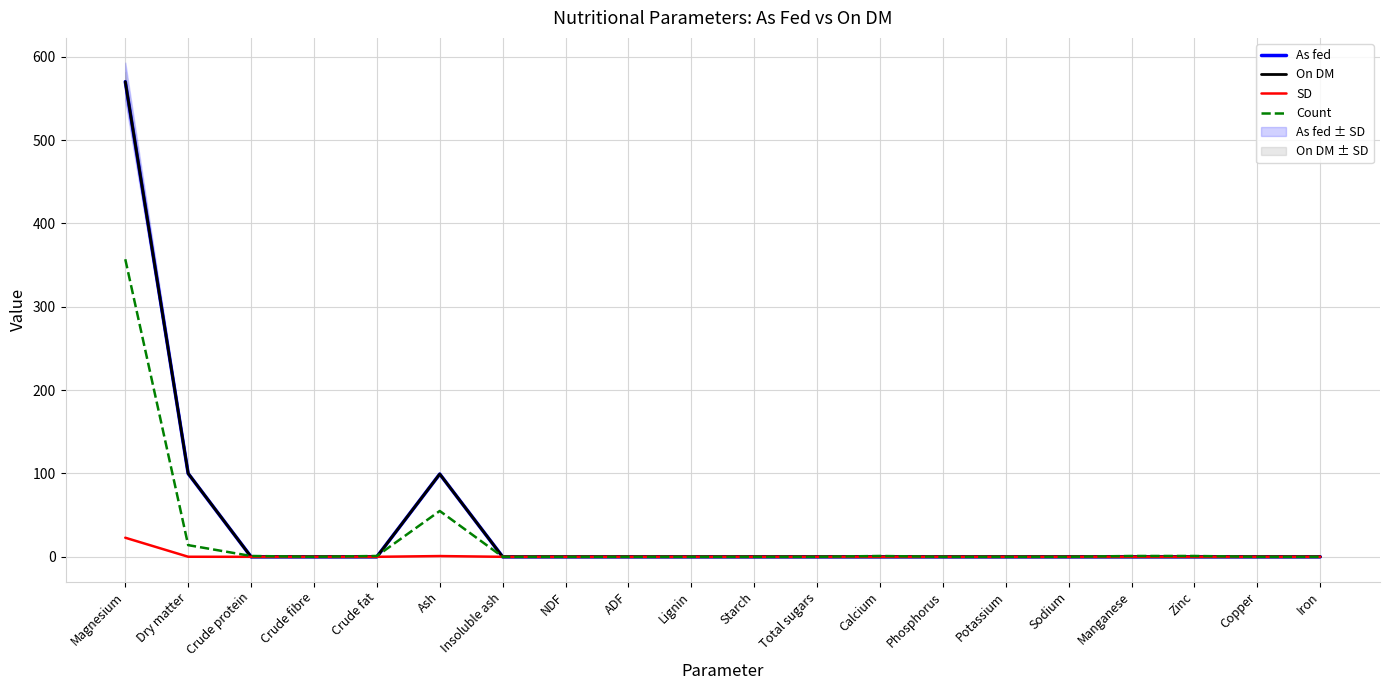

Reading right to left, list all the values displayed in this chart.

As fed: 0.0	0.0	0.0	0.0	0.0	0.0	0.0	0.0	0.0	0.0	0.0	0.0	0.0	0.0	99.3	0.0	0.0	0.0	99.9	570.0
On DM: 0.0	0.0	0.0	0.0	0.0	0.0	0.0	0.0	0.0	0.0	0.0	0.0	0.0	0.0	99.3	0.0	0.0	0.0	100.0	570.0
SD: 0.0	0.0	0.0	0.0	0.0	0.0	0.0	0.0	0.0	0.0	0.0	0.0	0.0	0.0	0.9	0.0	0.0	0.0	0.1	22.9
Count: 0.0	0.0	1.0	1.0	0.0	0.0	0.0	1.0	0.0	0.0	0.0	0.0	0.0	0.0	55.0	1.0	0.0	1.0	14.0	357.0